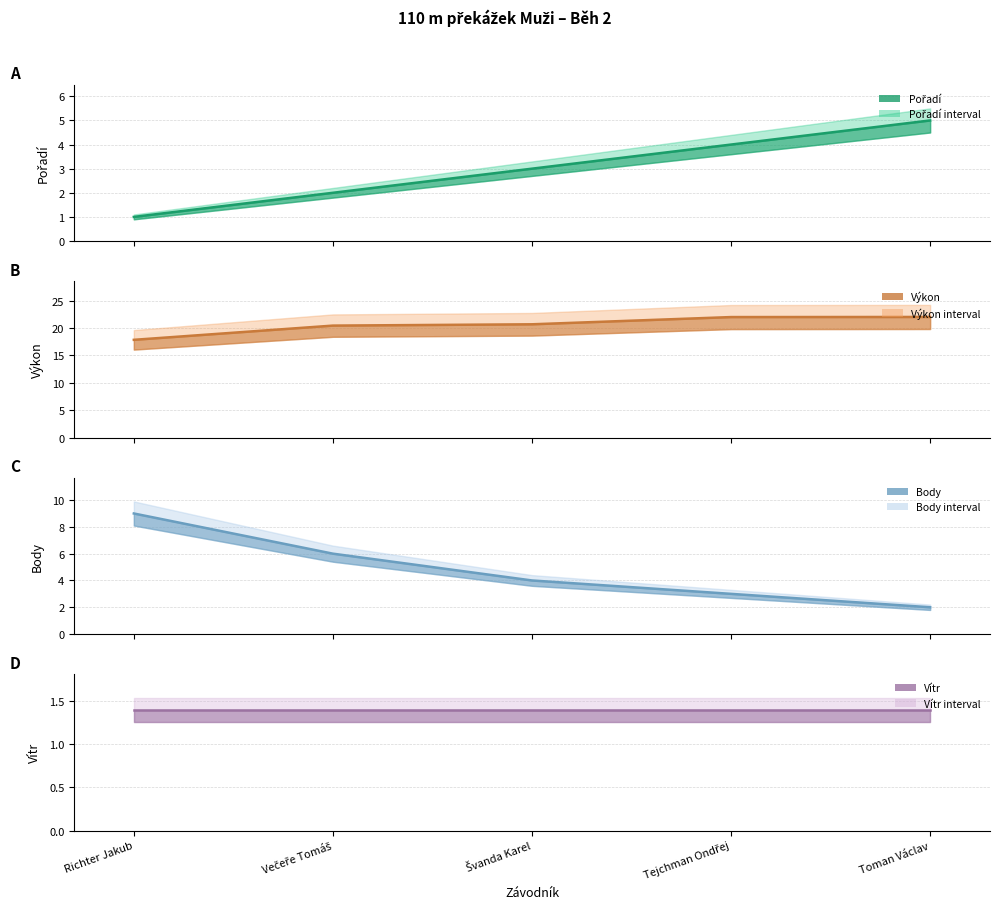

What is the difference between the Výkon values at Večeře Tomáš and Toman Václav?

1.6